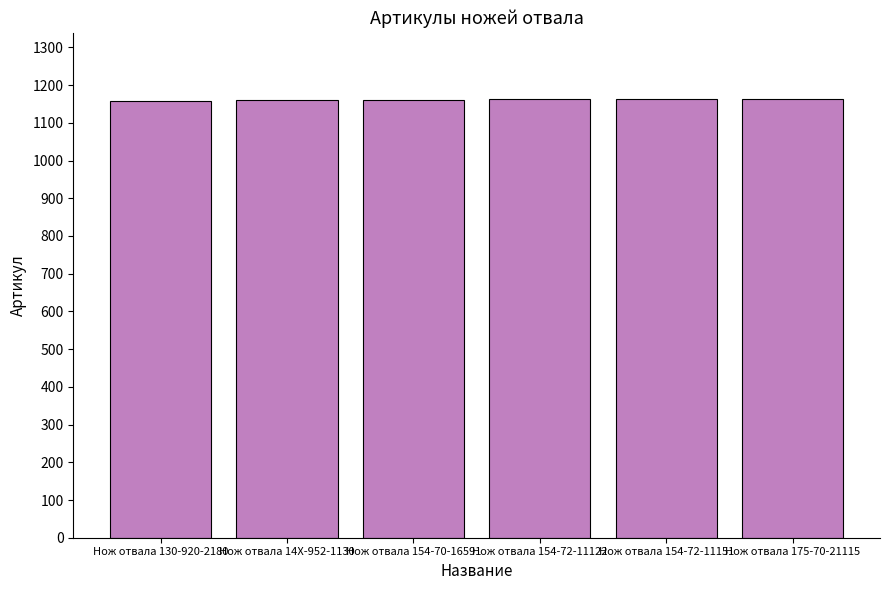

How many bars are there in total?

6